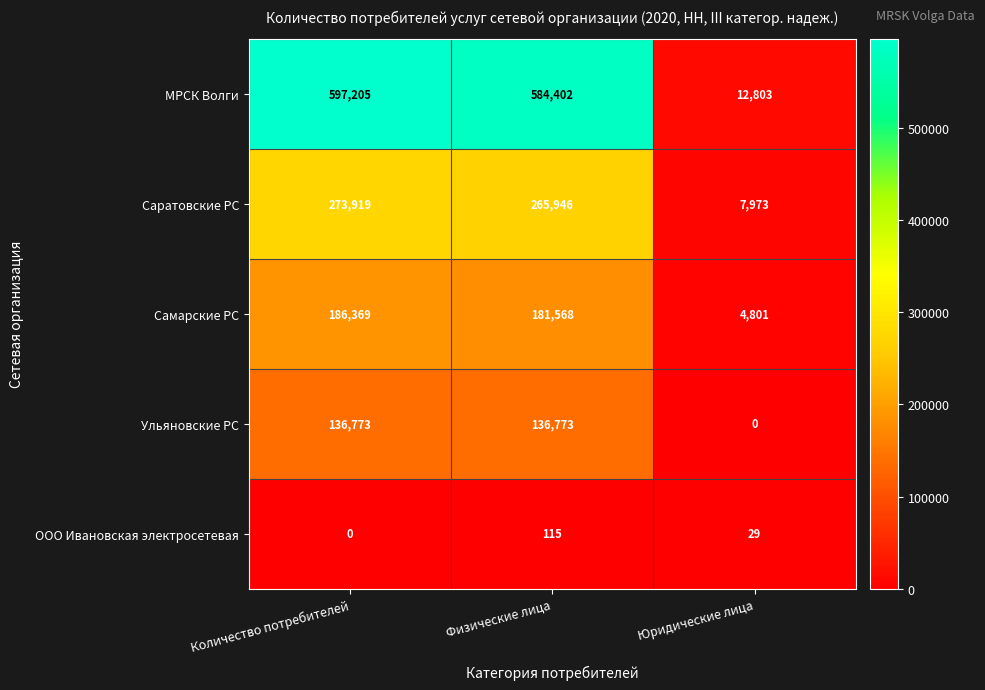

Which series has the widest spread of values?

МРСК Волги